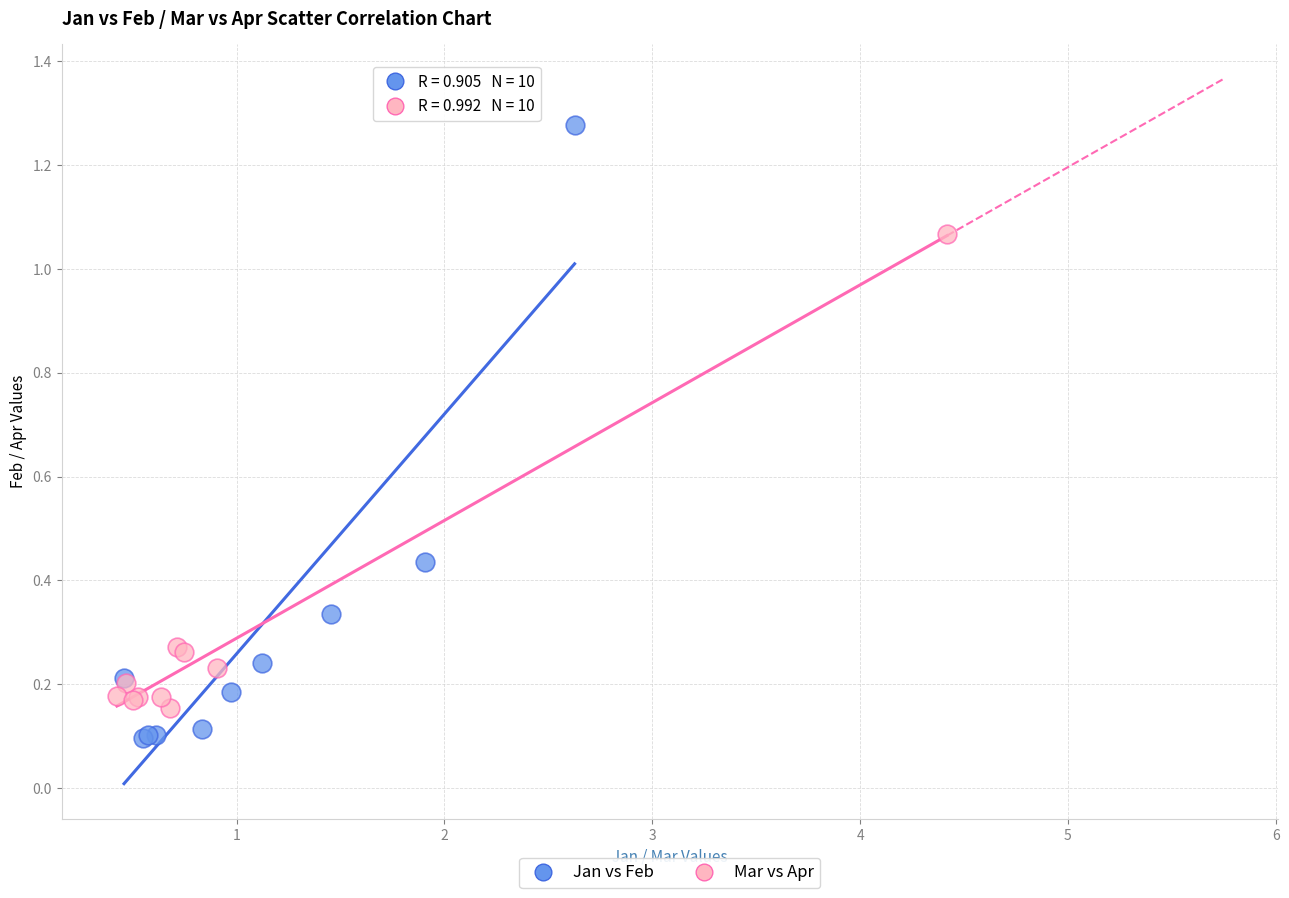

Which series contains the highest Y value?

Jan vs Feb